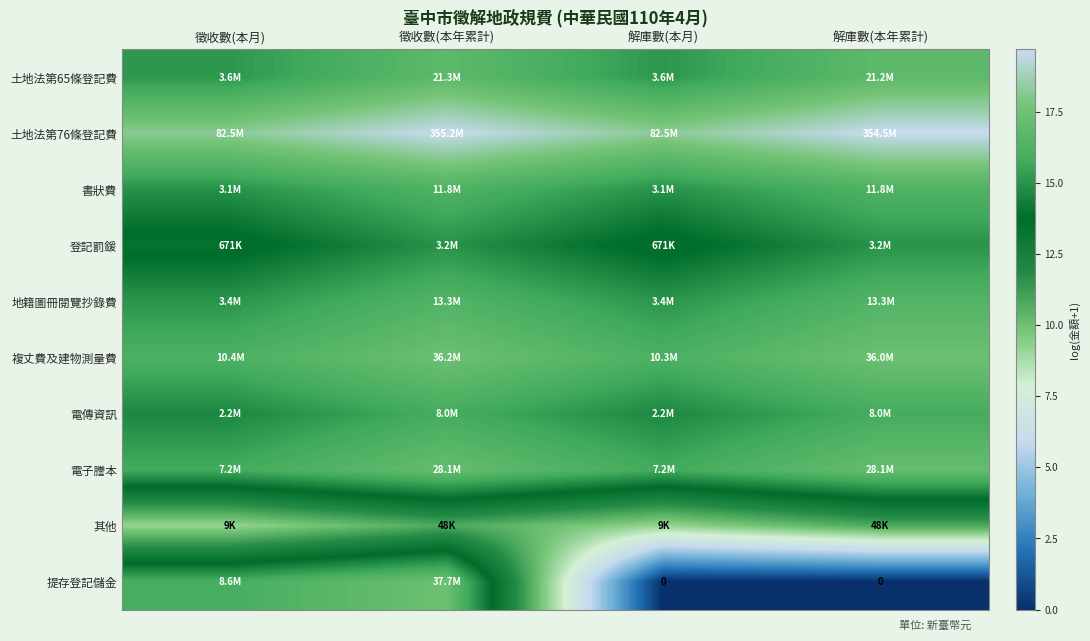

How many 電傳資訊 values are between 14 and 15?

2